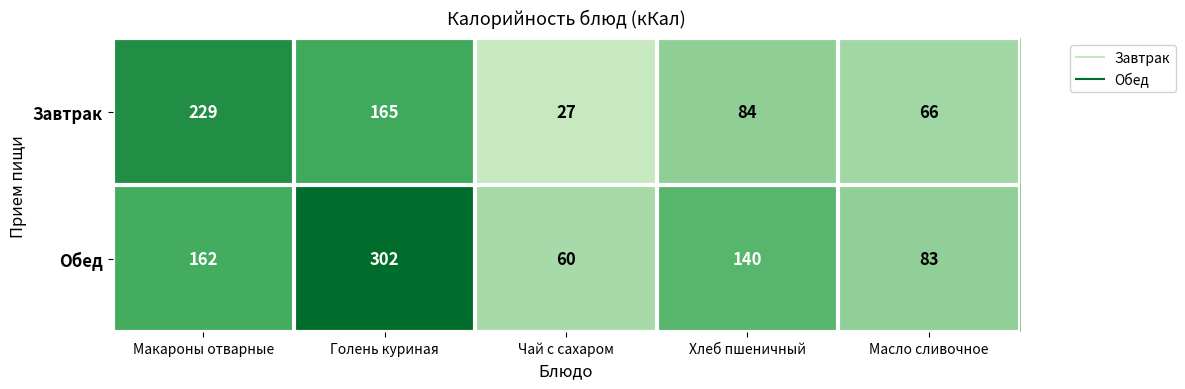

What is the difference between the Завтрак values at Макароны отварные and Голень куриная?

64